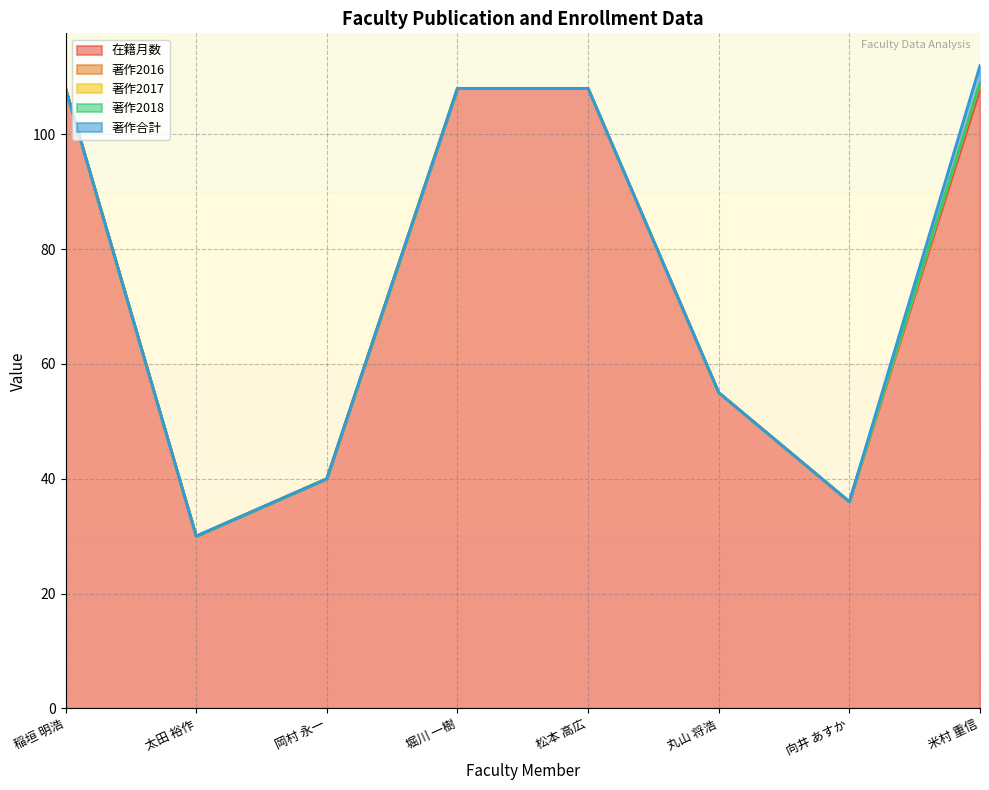

List the labels in order of 在籍月数 value, largest first.

稲垣 明浩, 堀川 一樹, 松本 高広, 米村 重信, 丸山 将浩, 岡村 永一, 向井 あすか, 太田 裕作